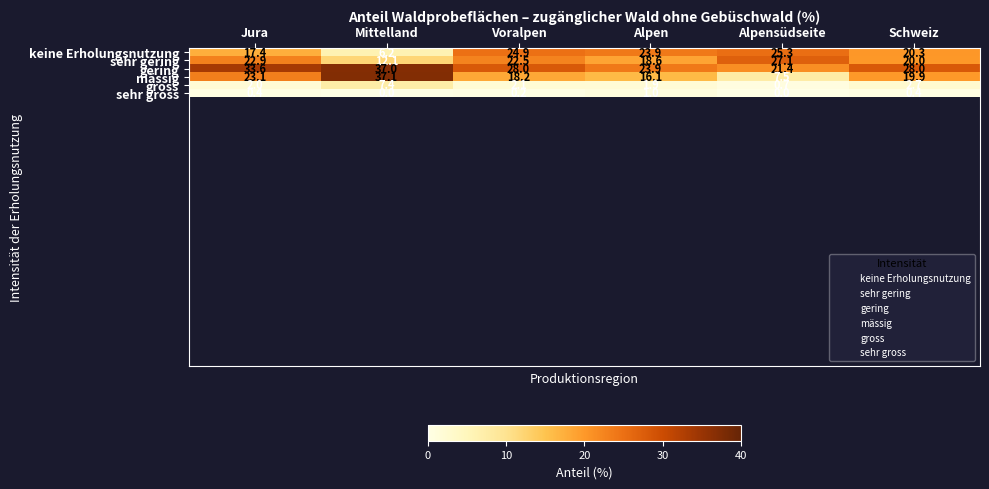

What is the greatest value displayed?

37.1